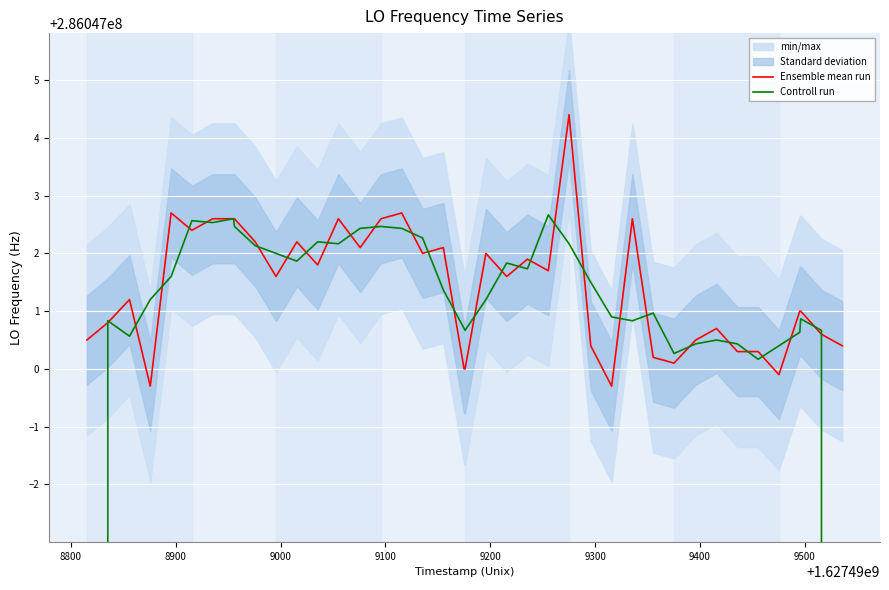

How many values in the Ensemble mean run series exceed 286047001?

22